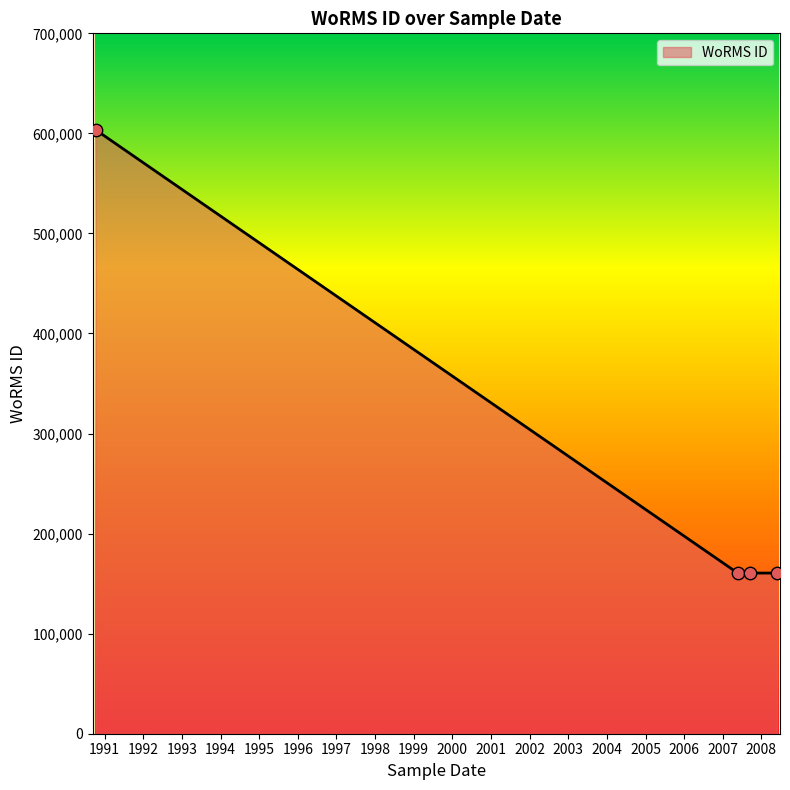

What is the difference between the maximum and second lowest values?

442853